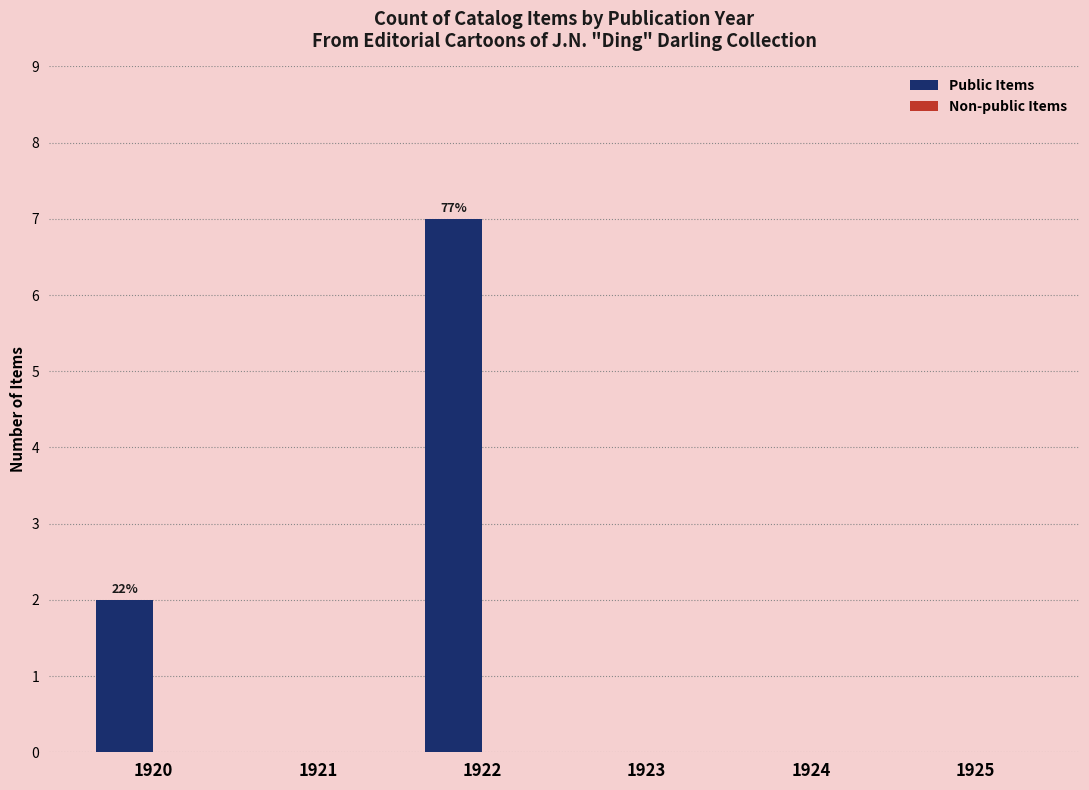

Which label corresponds to the largest value in the chart?

1922